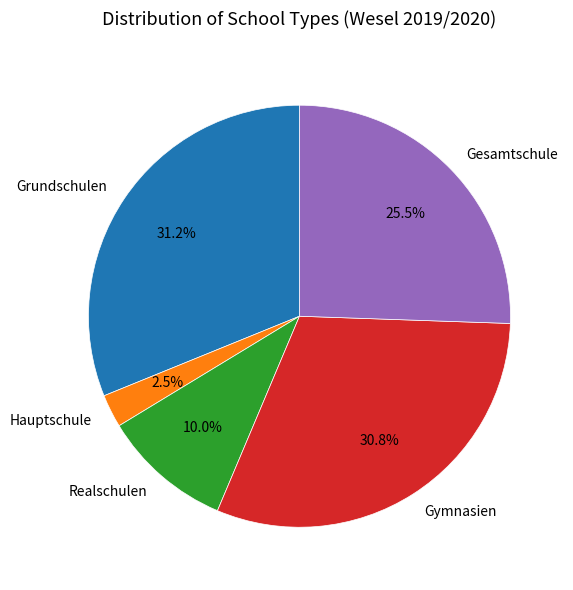

To the nearest percent, what is the average slice percentage?

20%